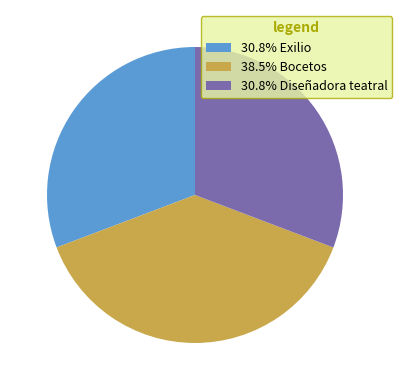

Is 30.8% Diseñadora teatral the majority of the pie?

No